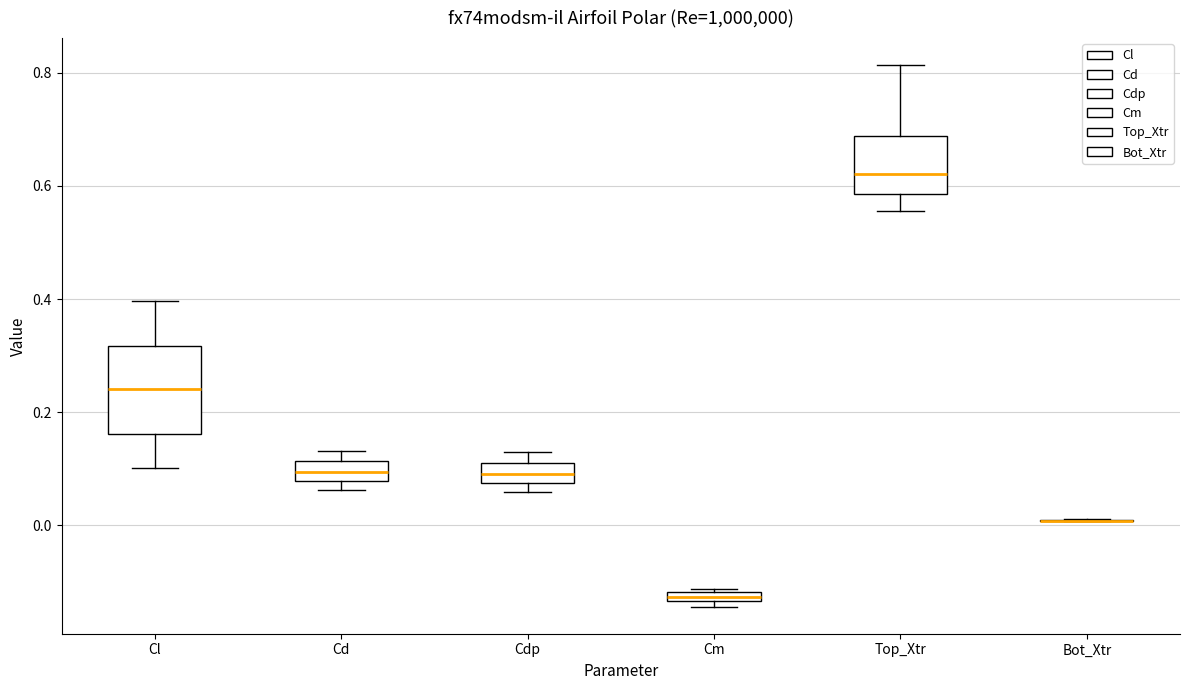

Comparing the boxes themselves (not the whiskers), which one is the tallest?

Cl